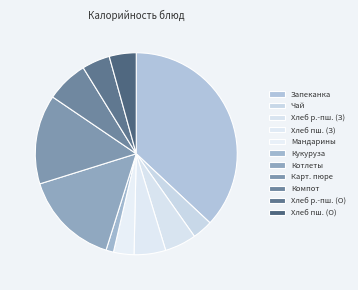

Is there any slice that represents more than half of the pie?

No